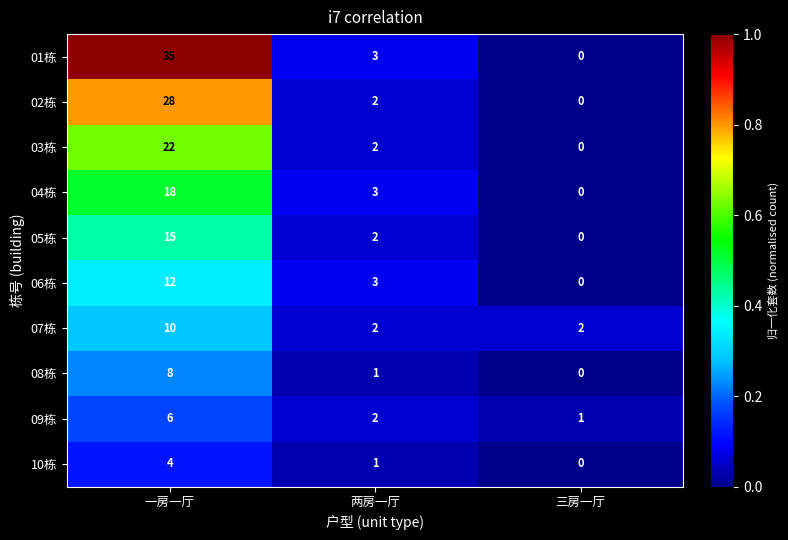

Read the 04栋 value at 两房一厅, to the nearest 5.

5